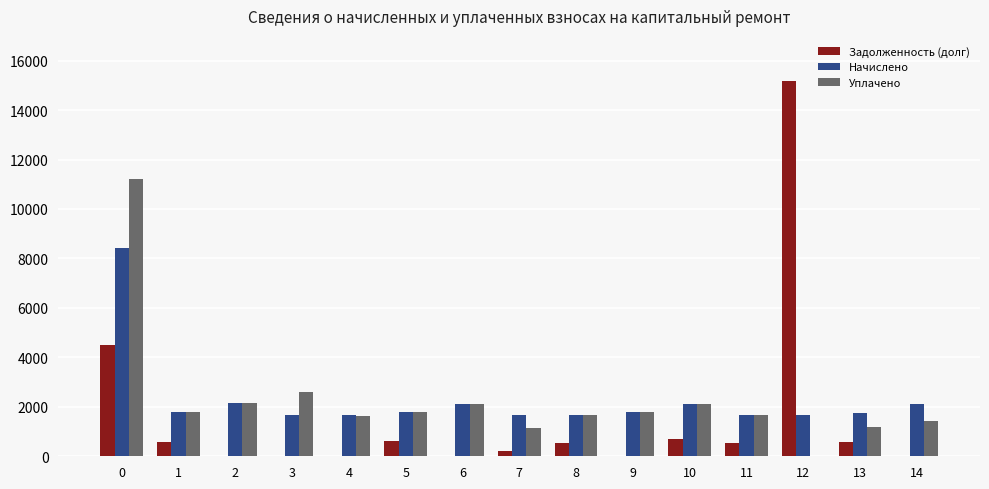

At which label is Уплачено closest to 5607?

3